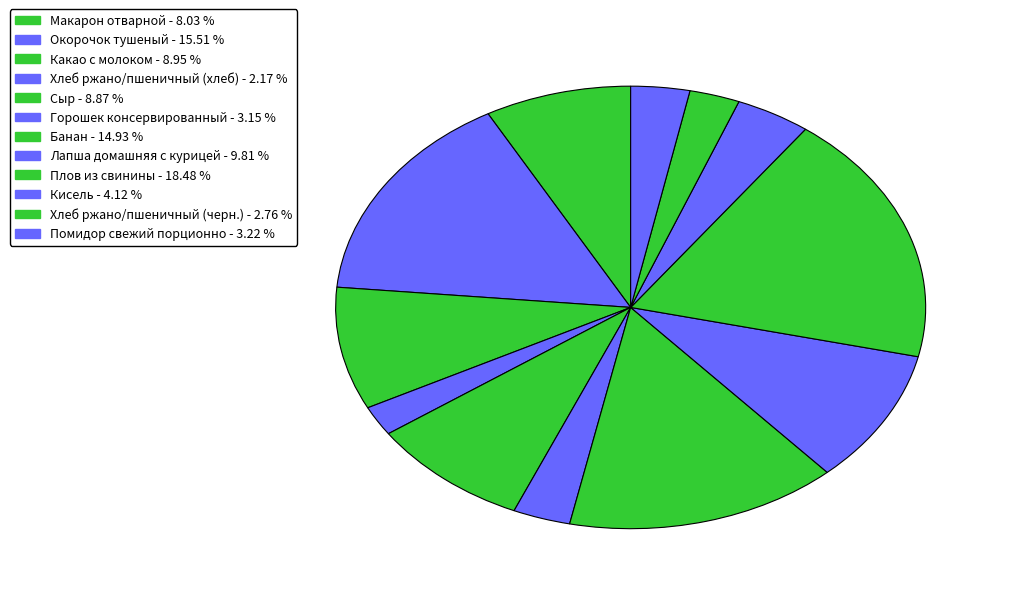

What portion of the pie excludes Плов из свинины?

81.5%